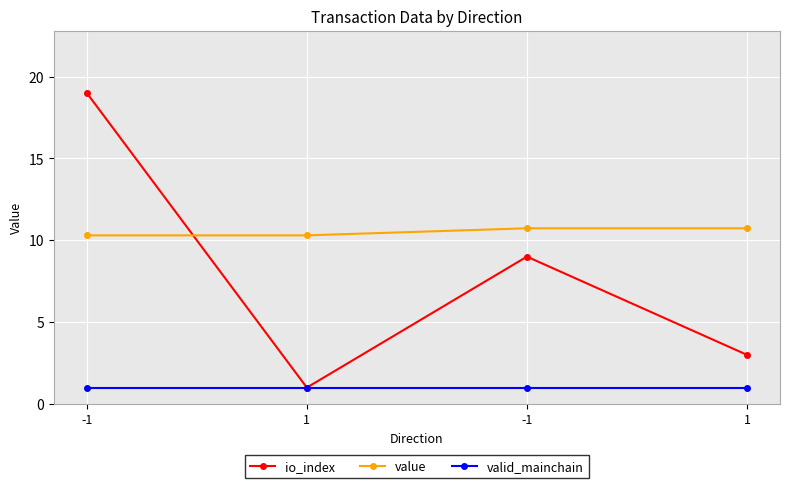

How many lines are shown in the chart?

3